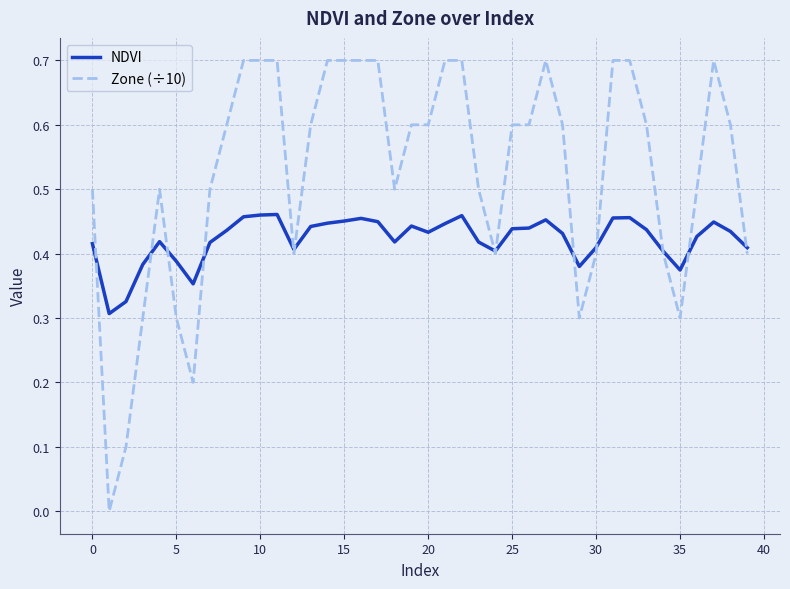

What is the highest value of the Zone (÷10) series?

0.7